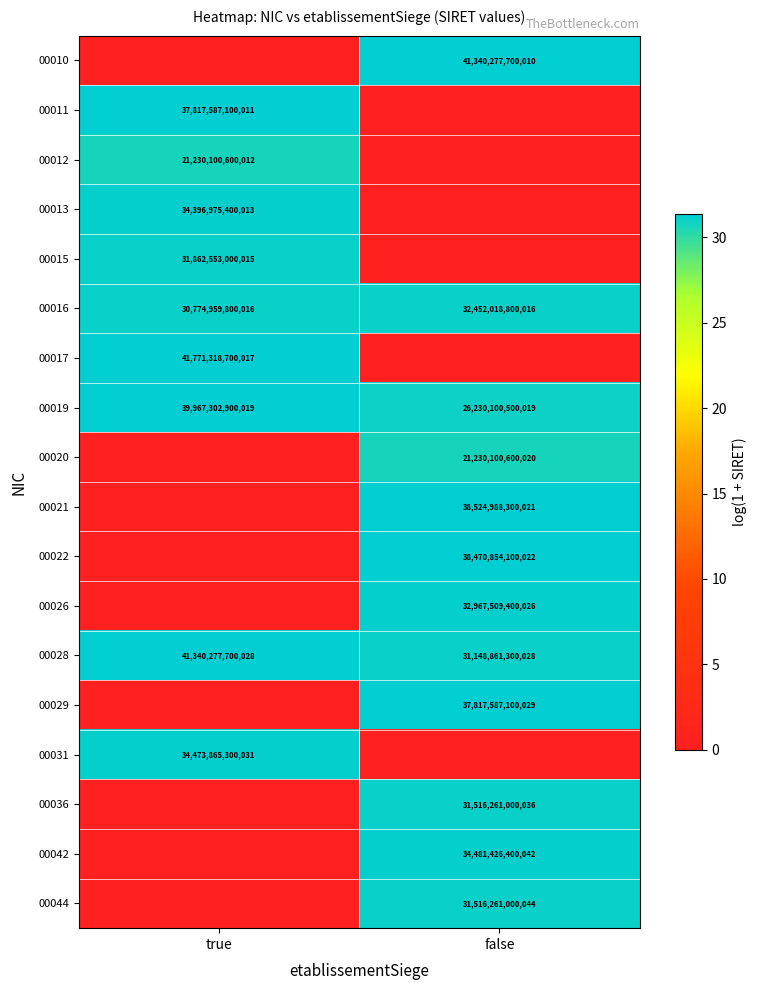

The 00012 series shows 21230100600012 at true. True or false?

True